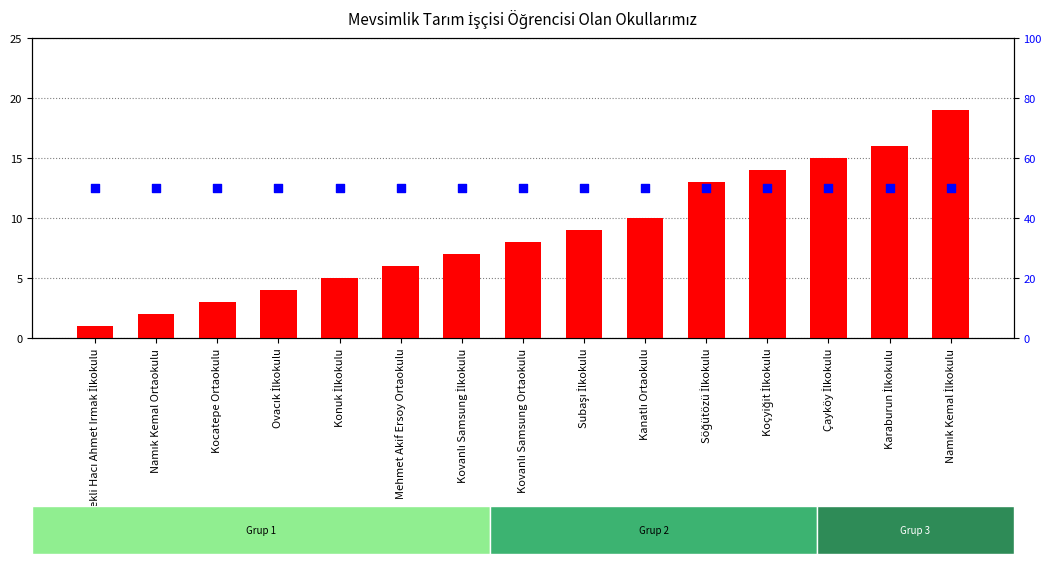

What are all the series names shown in the legend?

count, percentile rank within the sample